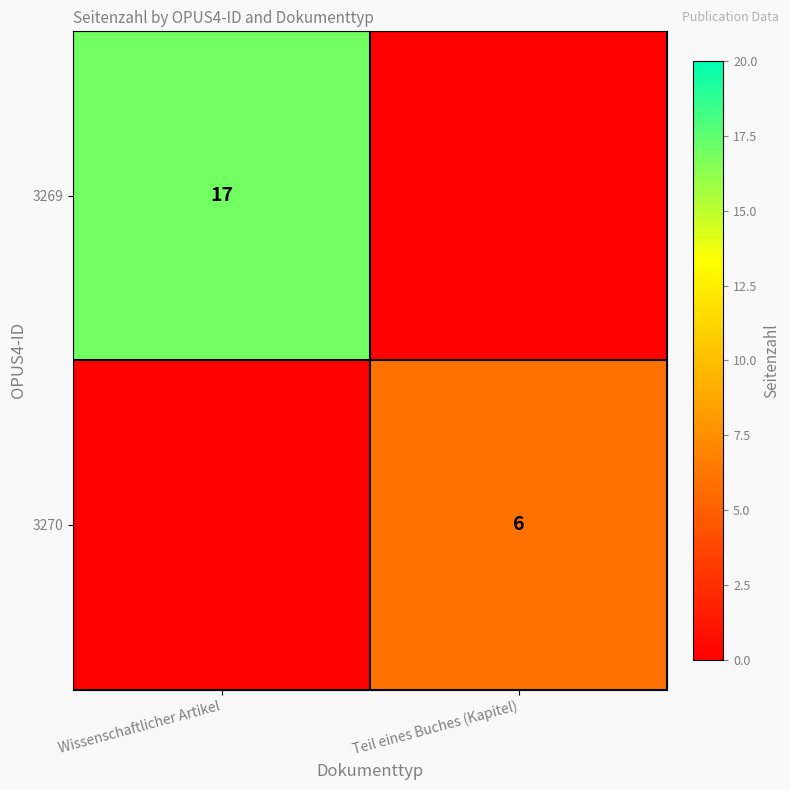

What is the total value across all series at Wissenschaftlicher Artikel?

17